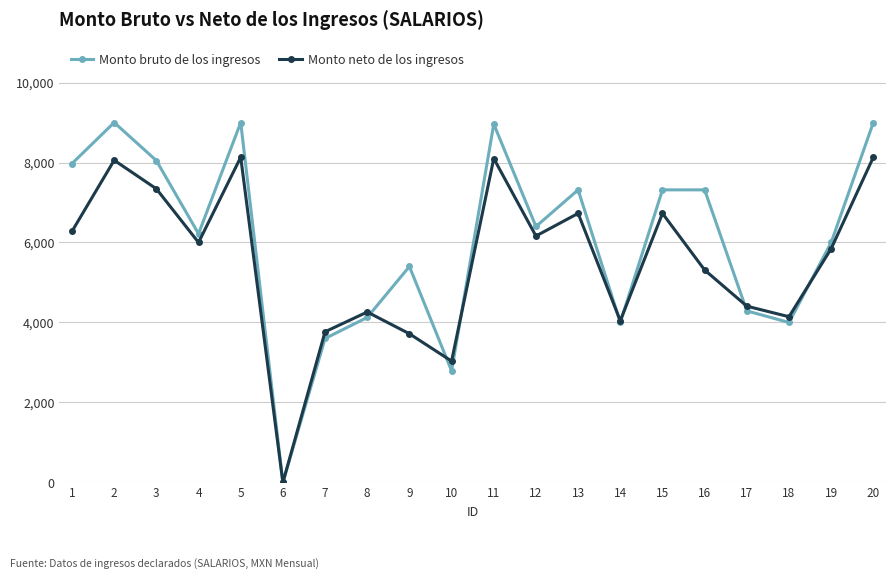

After their last crossing, which series has the higher values: Monto bruto de los ingresos or Monto neto de los ingresos?

Monto bruto de los ingresos